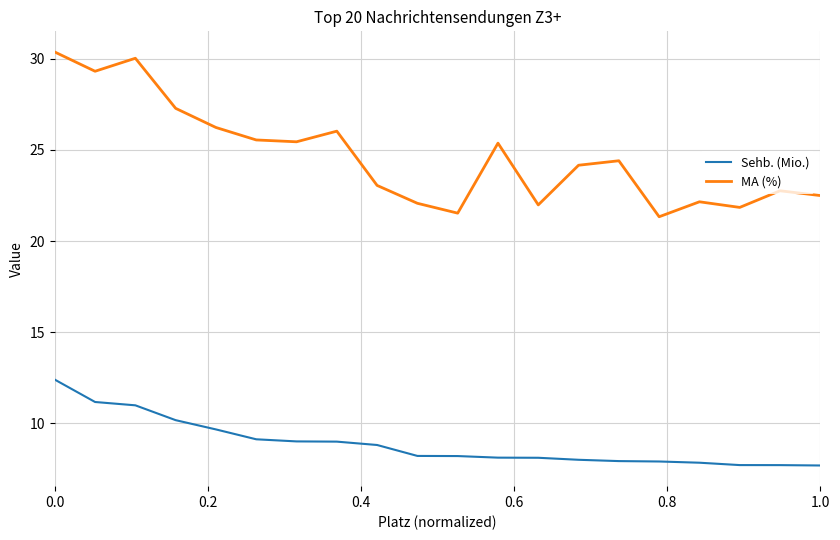

Which series has the largest total across all categories?

MA (%)